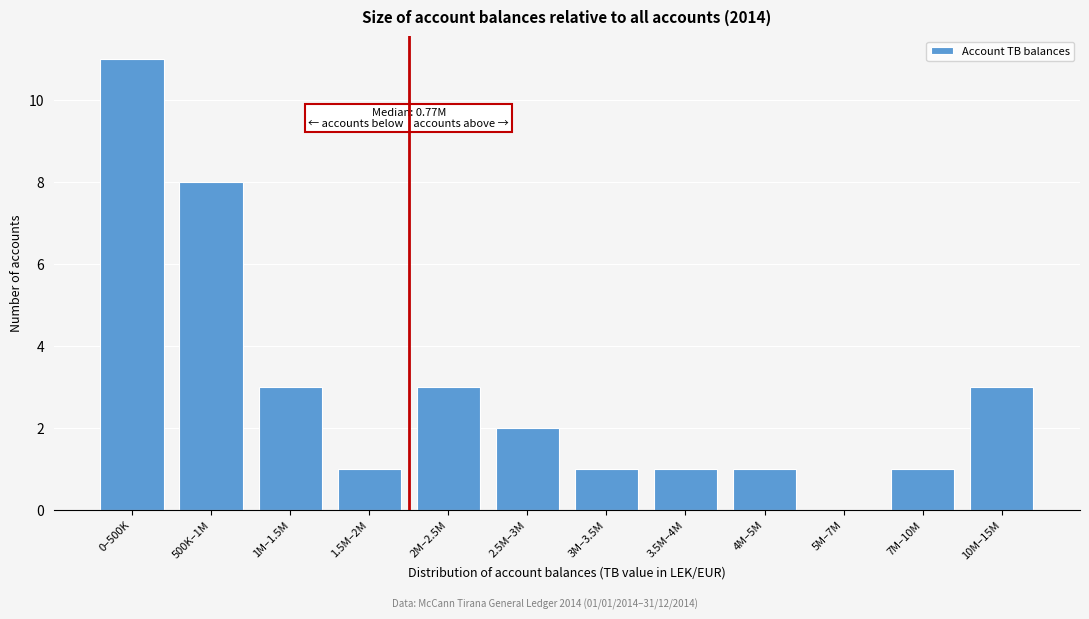

Reading left to right, extract all data points from this chart.

0–500K=11	500K–1M=8	1M–1.5M=3	1.5M–2M=1	2M–2.5M=3	2.5M–3M=2	3M–3.5M=1	3.5M–4M=1	4M–5M=1	5M–7M=0	7M–10M=1	10M–15M=3